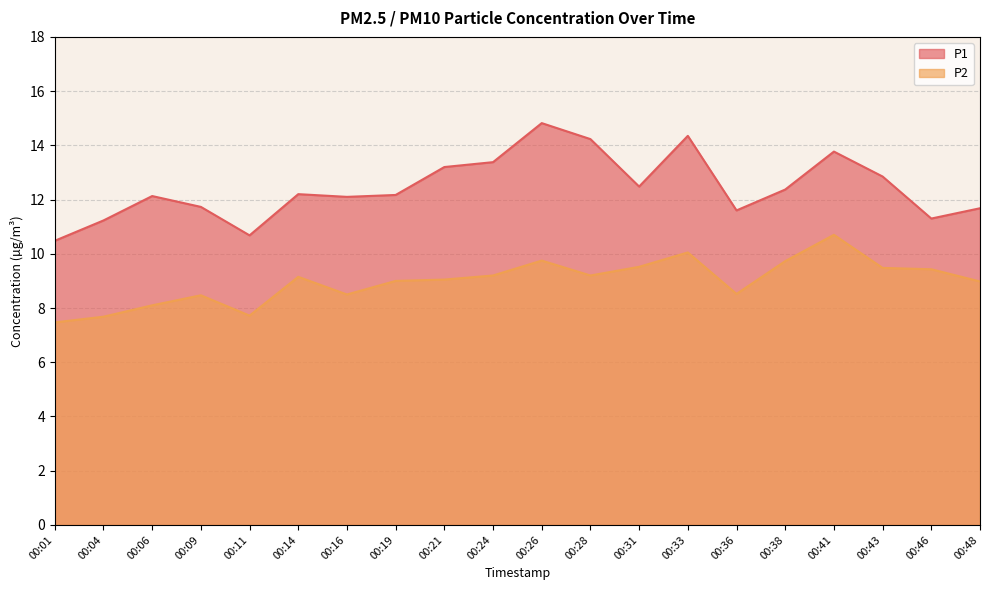

What is the value of the P2 point at the 13th from the left?

9.5